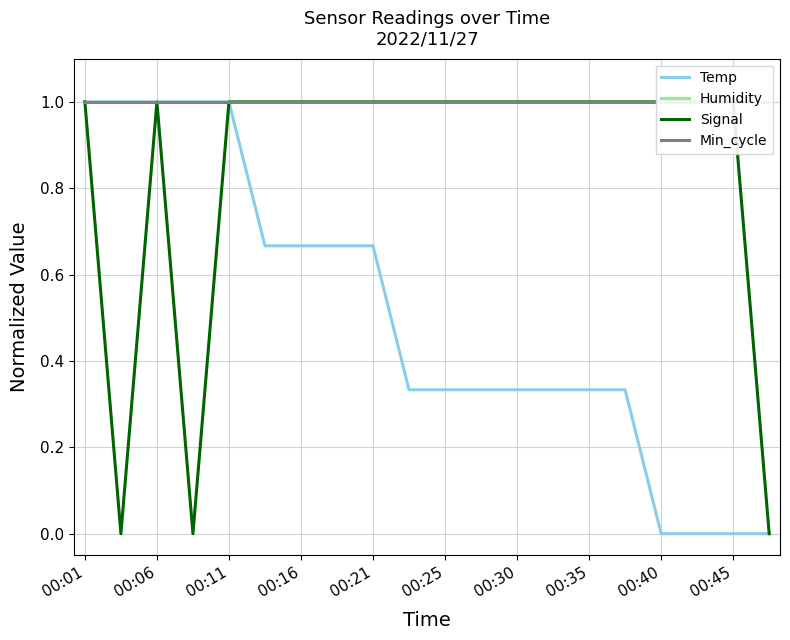

What is the value of the Humidity point at the 19th from the left?

1.0